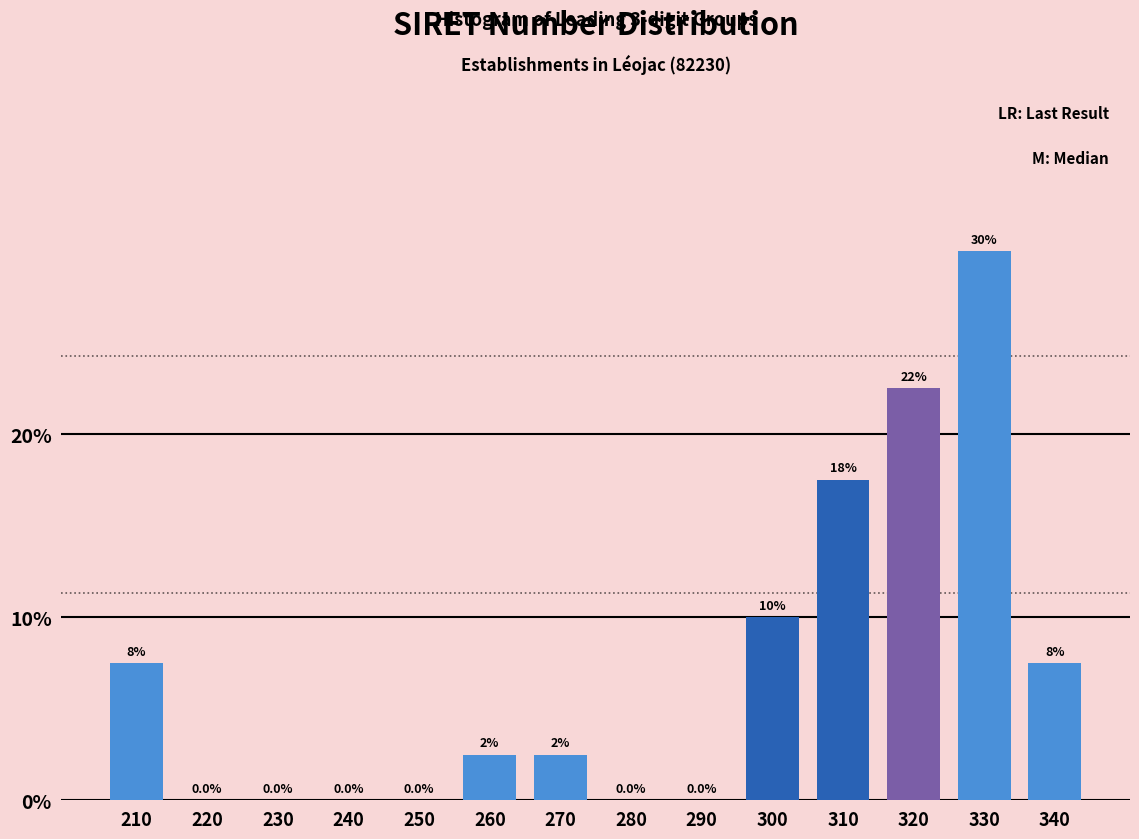

Reading left to right, list all the values displayed in this chart.

210=7.5	220=0.0	230=0.0	240=0.0	250=0.0	260=2.5	270=2.5	280=0.0	290=0.0	300=10.0	310=17.5	320=22.5	330=30.0	340=7.5